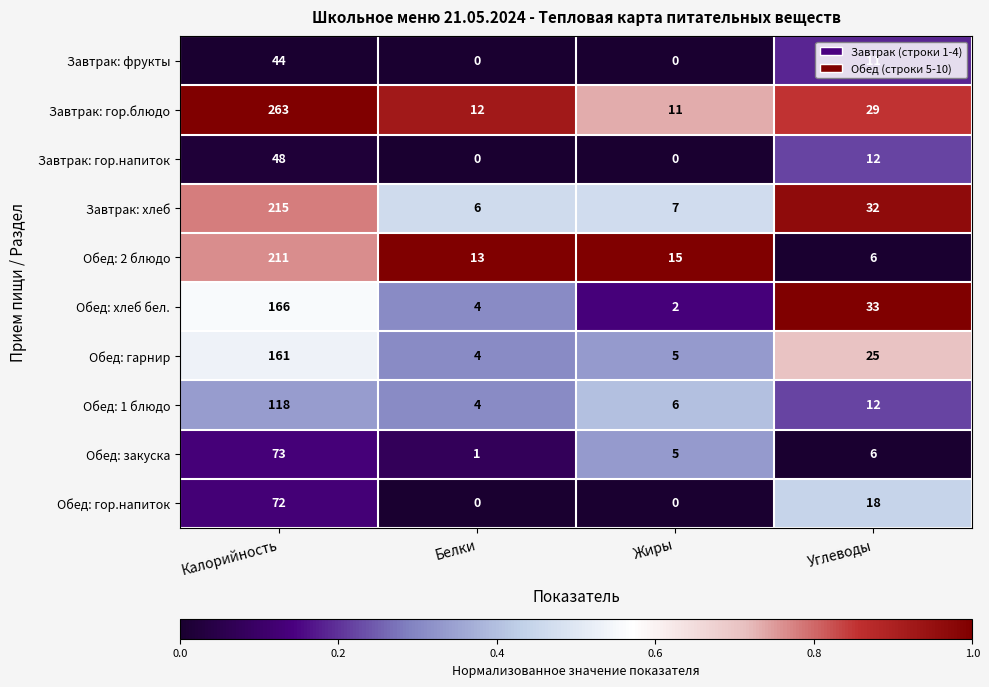

Which label corresponds to the largest value in the chart?

Калорийность